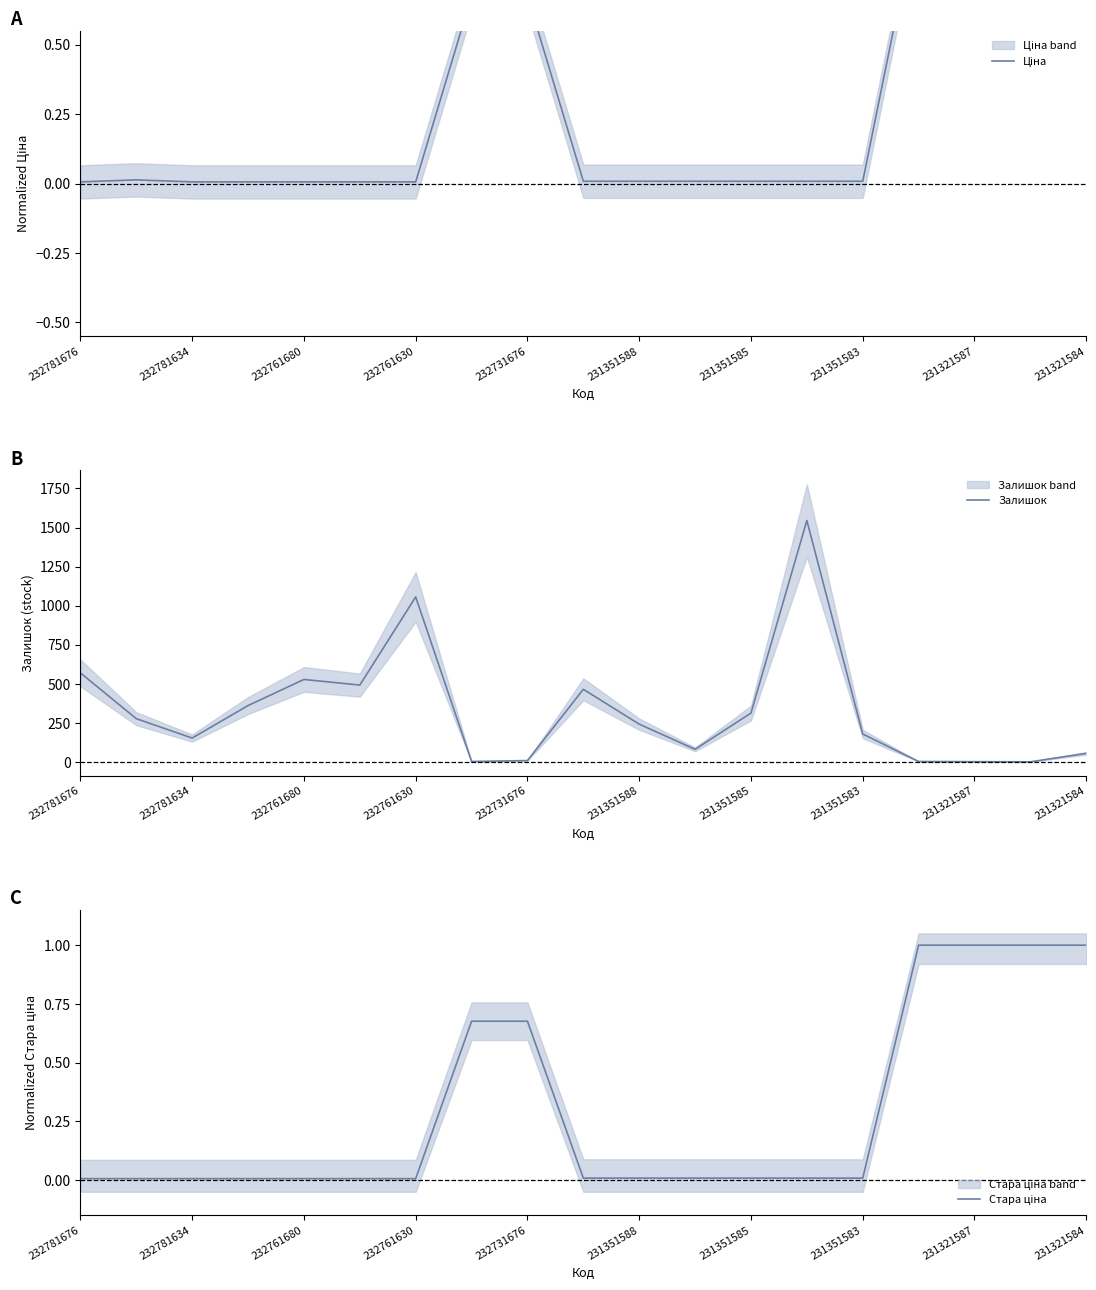

Where is Залишок nearest to the value 773?

232781676